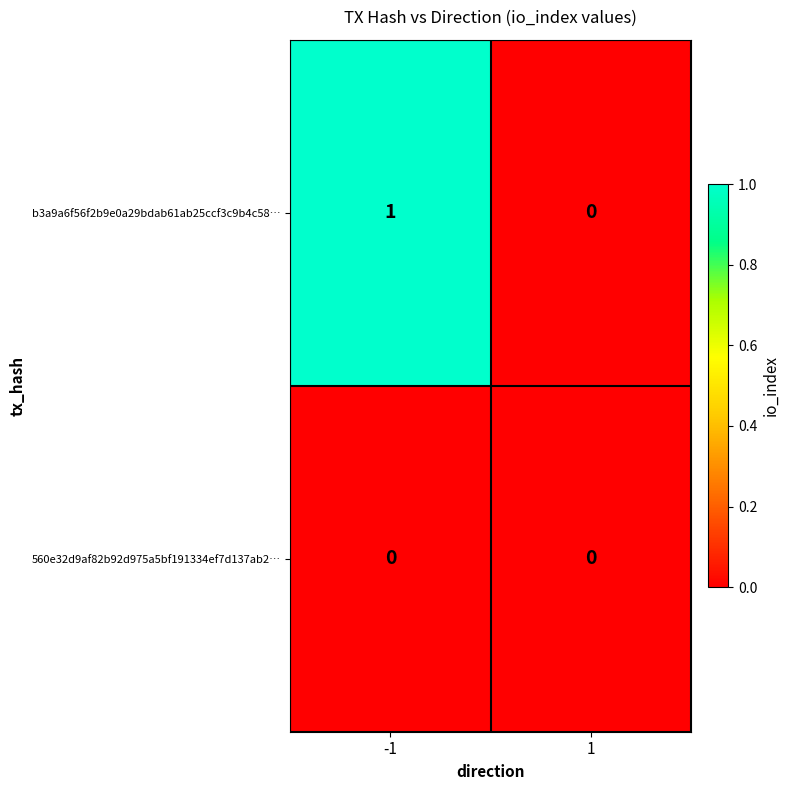

Reading left to right, list all the values displayed in this chart.

b3a9a6f56f2b9e0a29bdab61ab25ccf3c9b4c58…: -1=1	1=0
560e32d9af82b92d975a5bf191334ef7d137ab2…: -1=0	1=0